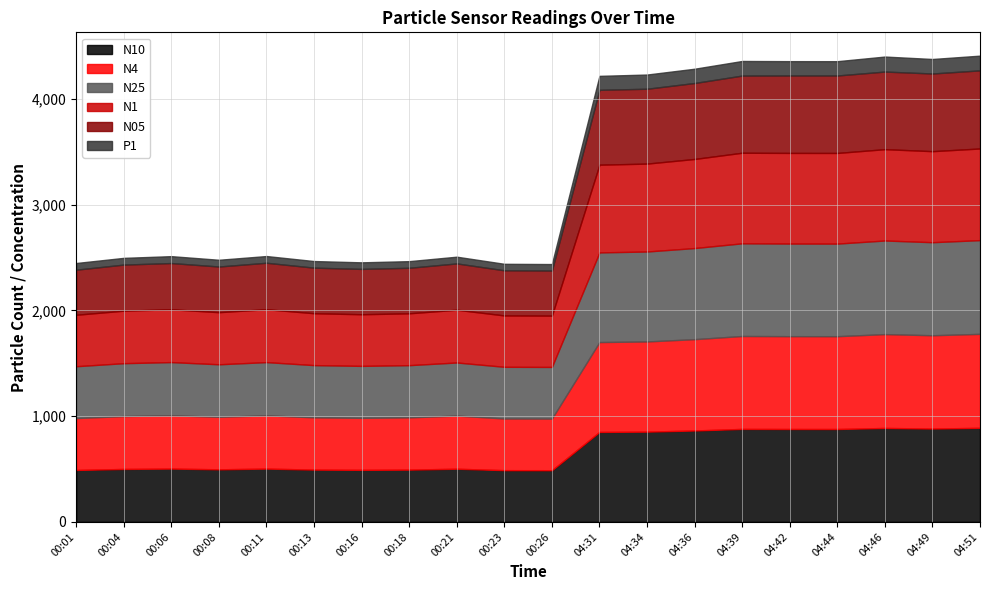

Between 00:18 and 00:13, which is larger?

00:13